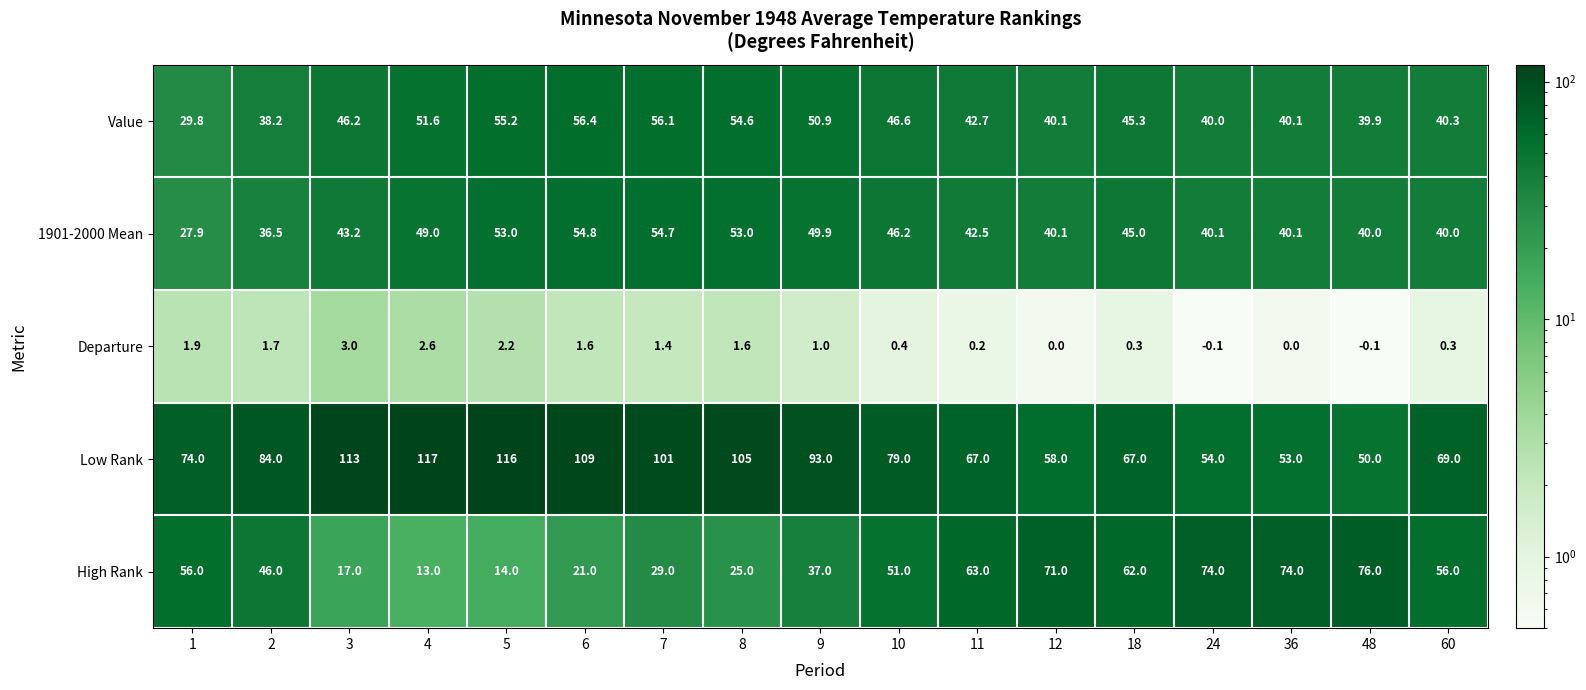

What is the maximum value for High Rank?

76.0